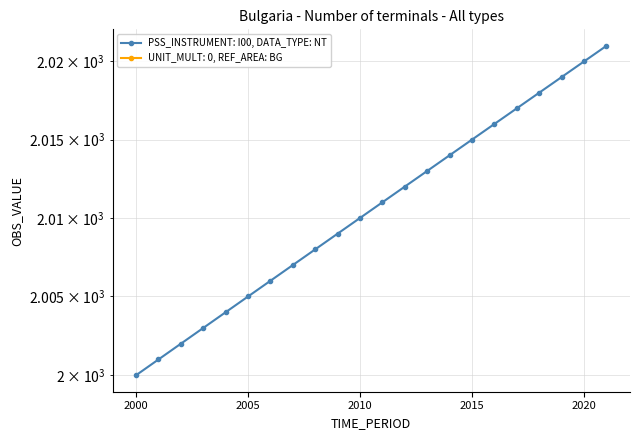

The chart shows a value of 688 at 19. True or false?

False